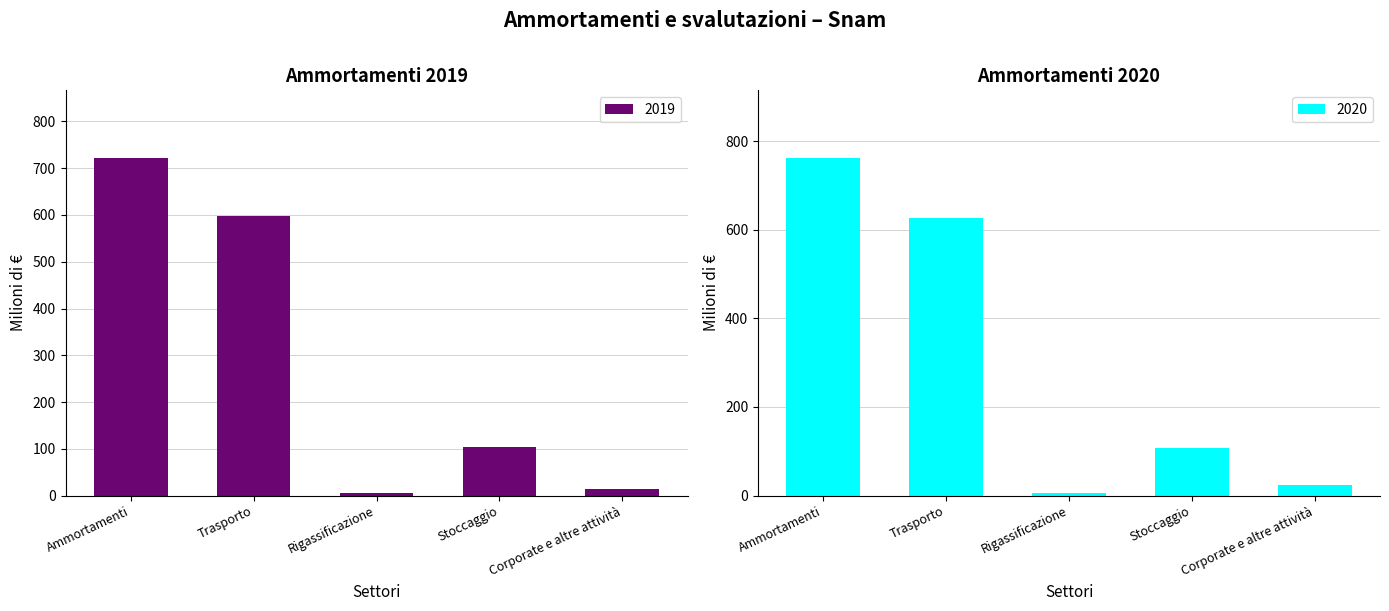

What is the value of the 2019 bar at the 4th from the left?

105